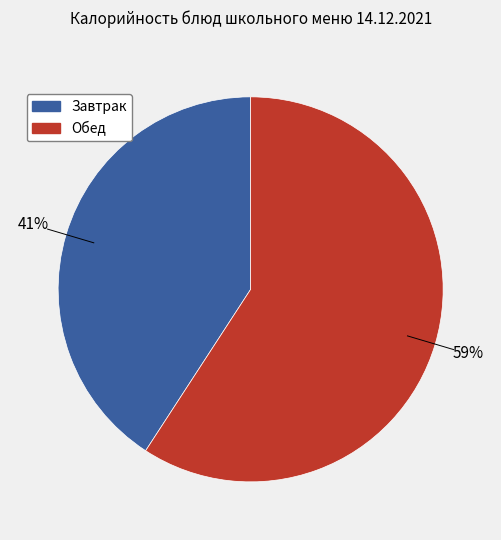

To the nearest percent, what is the average slice percentage?

50%